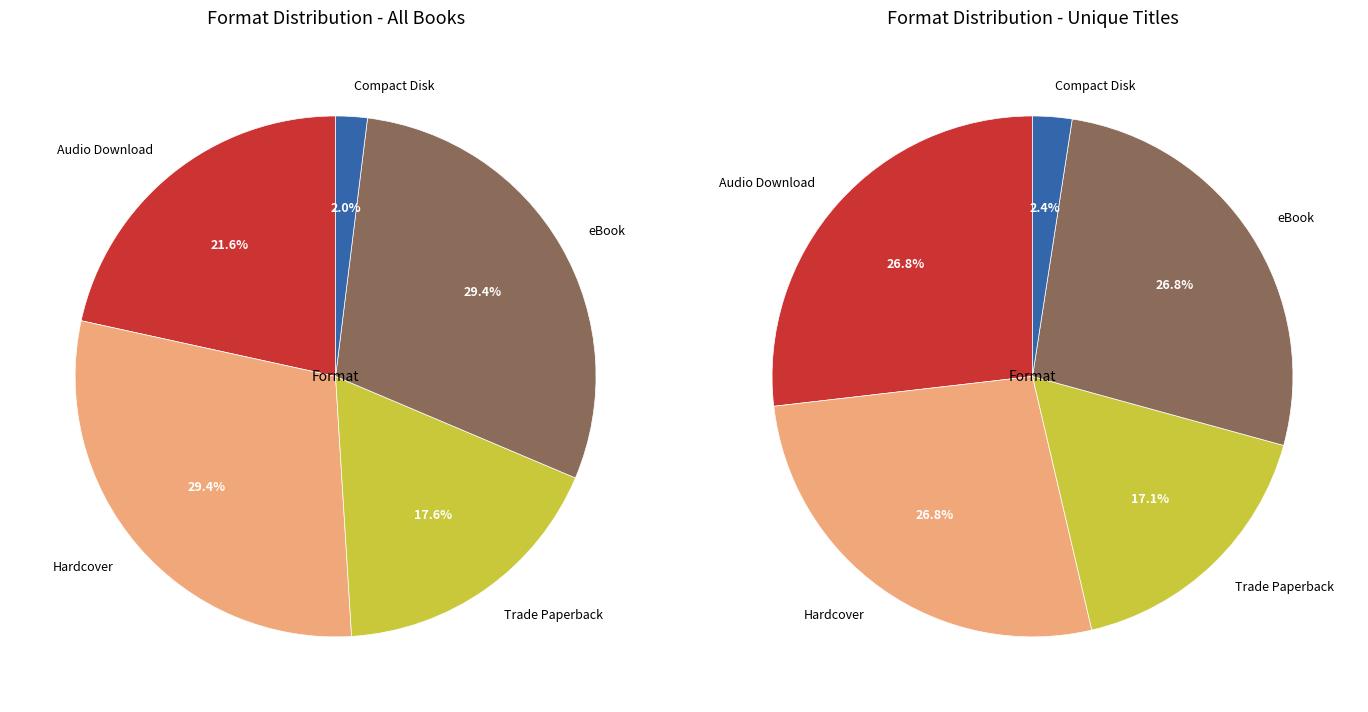

What percentage is the Compact Disk slice, to the nearest percent?

2%